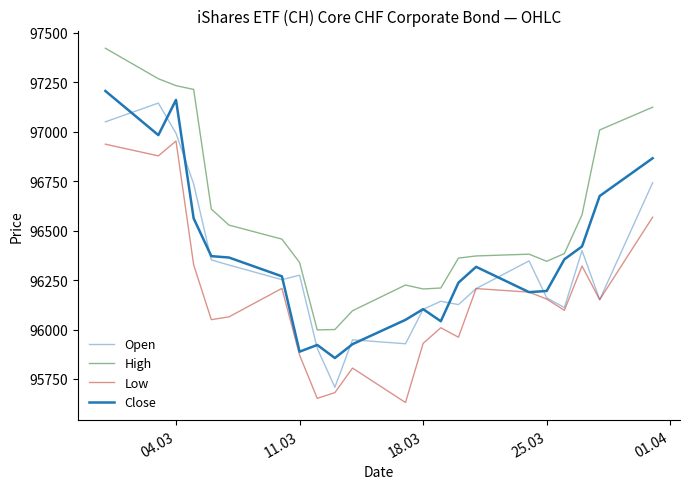

True or false: Low and High cross at least once.

False